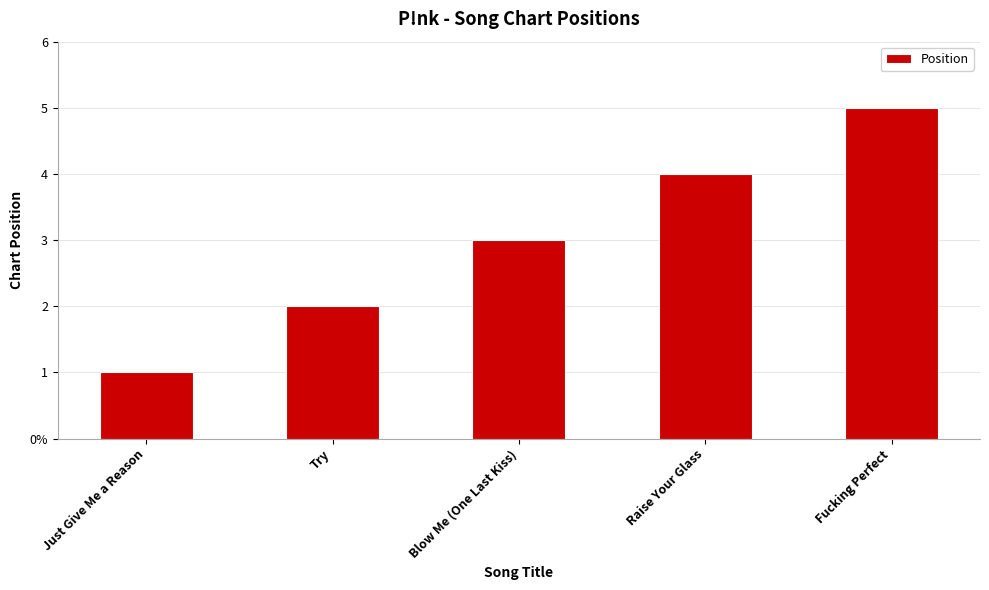

Reading left to right, list all the values displayed in this chart.

1	2	3	4	5